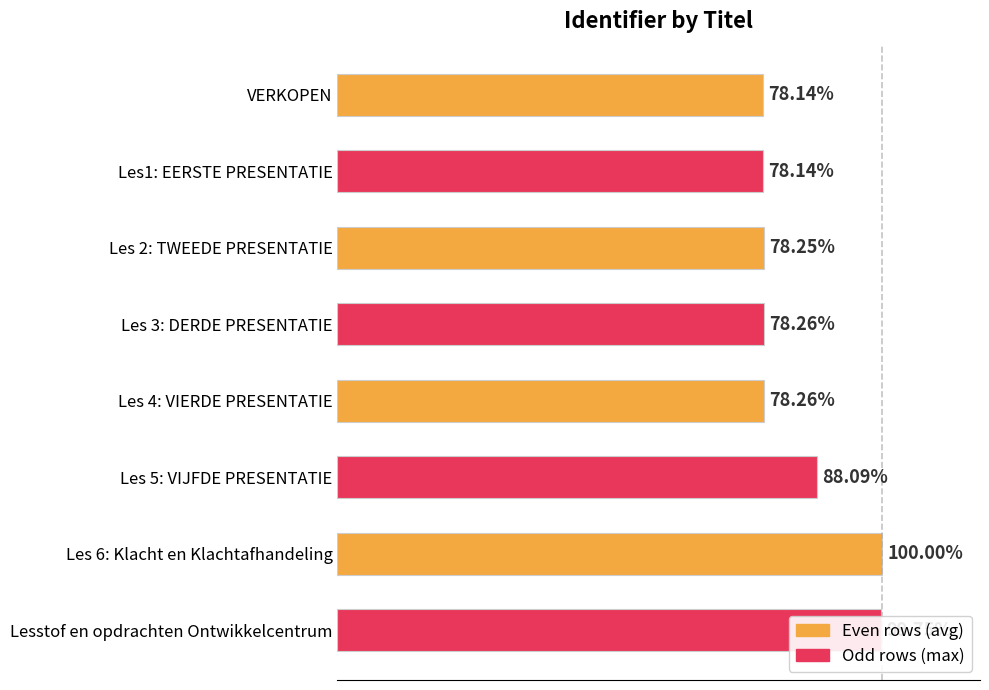

Does the chart contain any negative values?

No